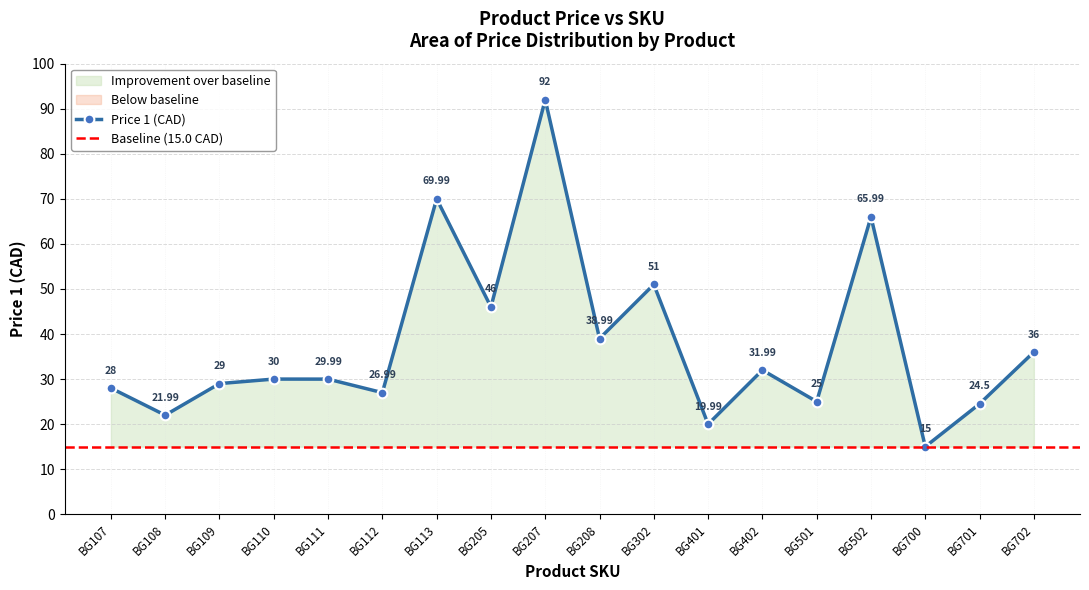

Does the chart display data point markers on the line(s)?

Yes